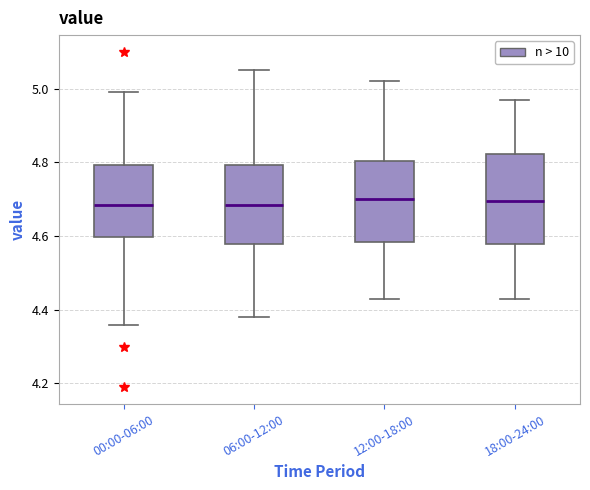

Where is the upper edge of the box for 06:00-12:00 on the y-axis? The values are not printed on the chart, so give them approximately, as read against the axis.

4.80